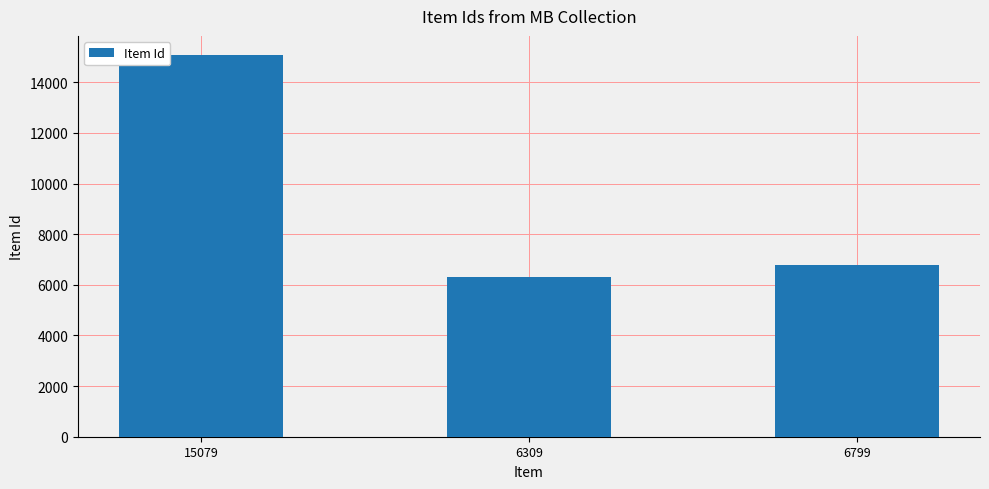

What is the change in value from 15079 to 6799?

-8280